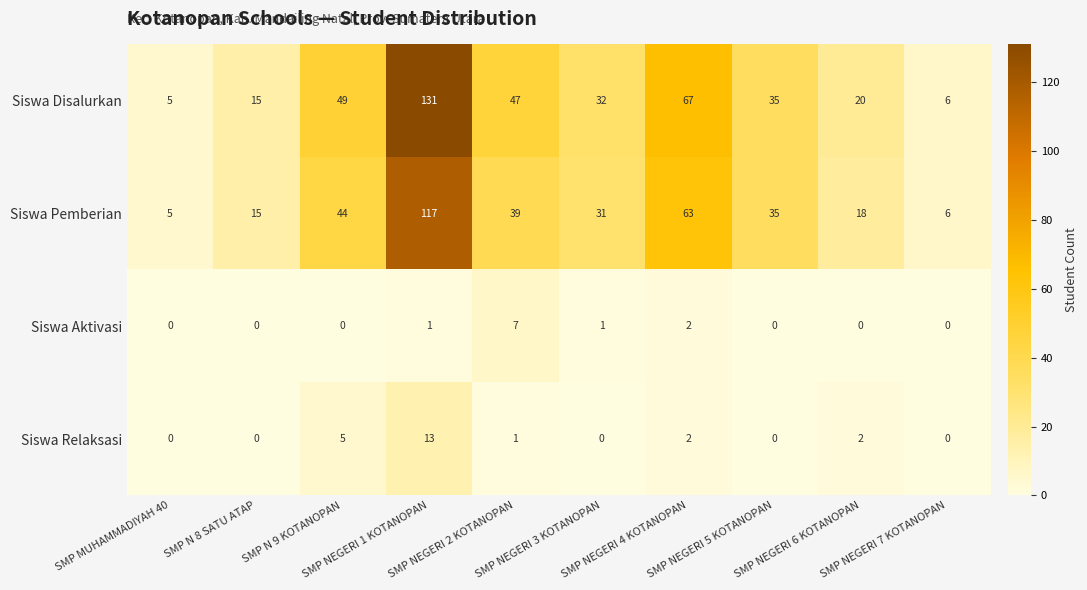

What is the sum of all Siswa Pemberian values?

373